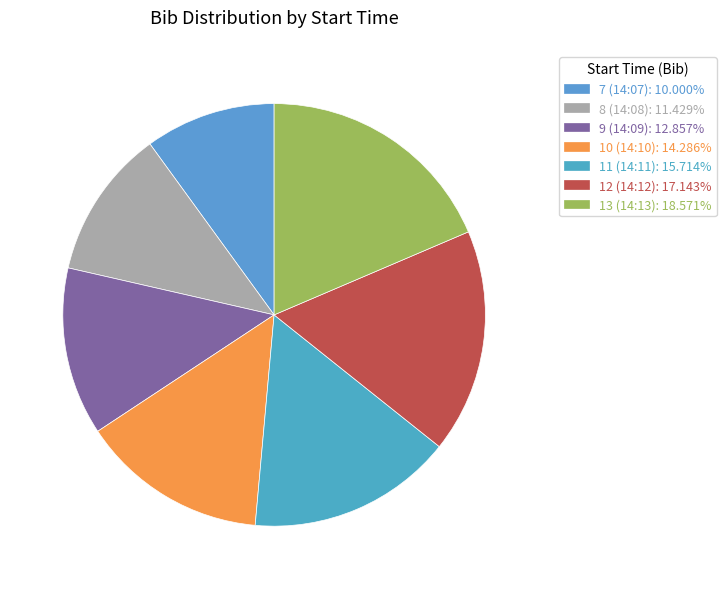

How many segments does this pie chart have?

7